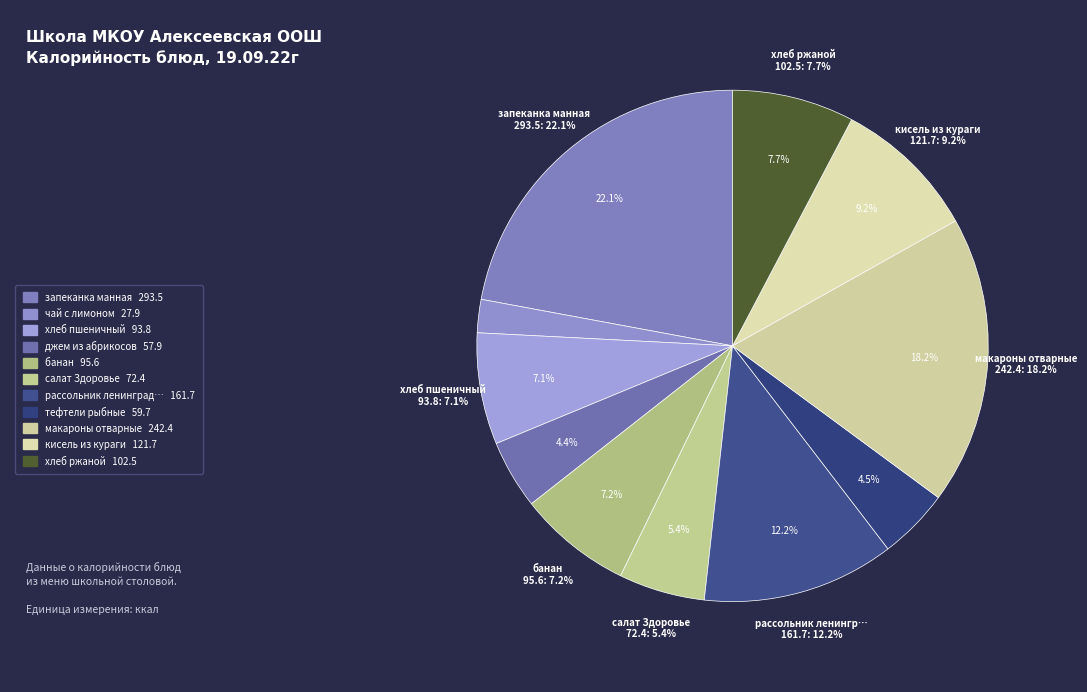

Is it true that тефтели рыбные is 10% of the pie?

False